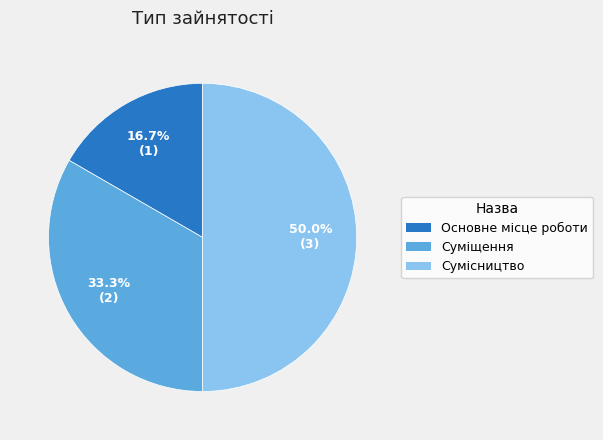

To the nearest percent, what is the difference between the largest and smallest slice percentages?

33%